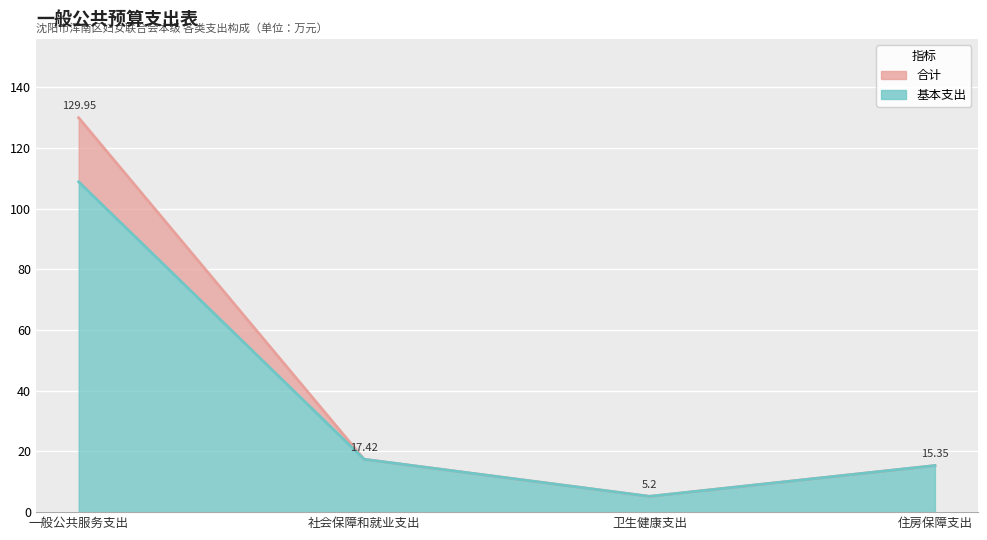

What is the label of the 3rd point from the right?

社会保障和就业支出